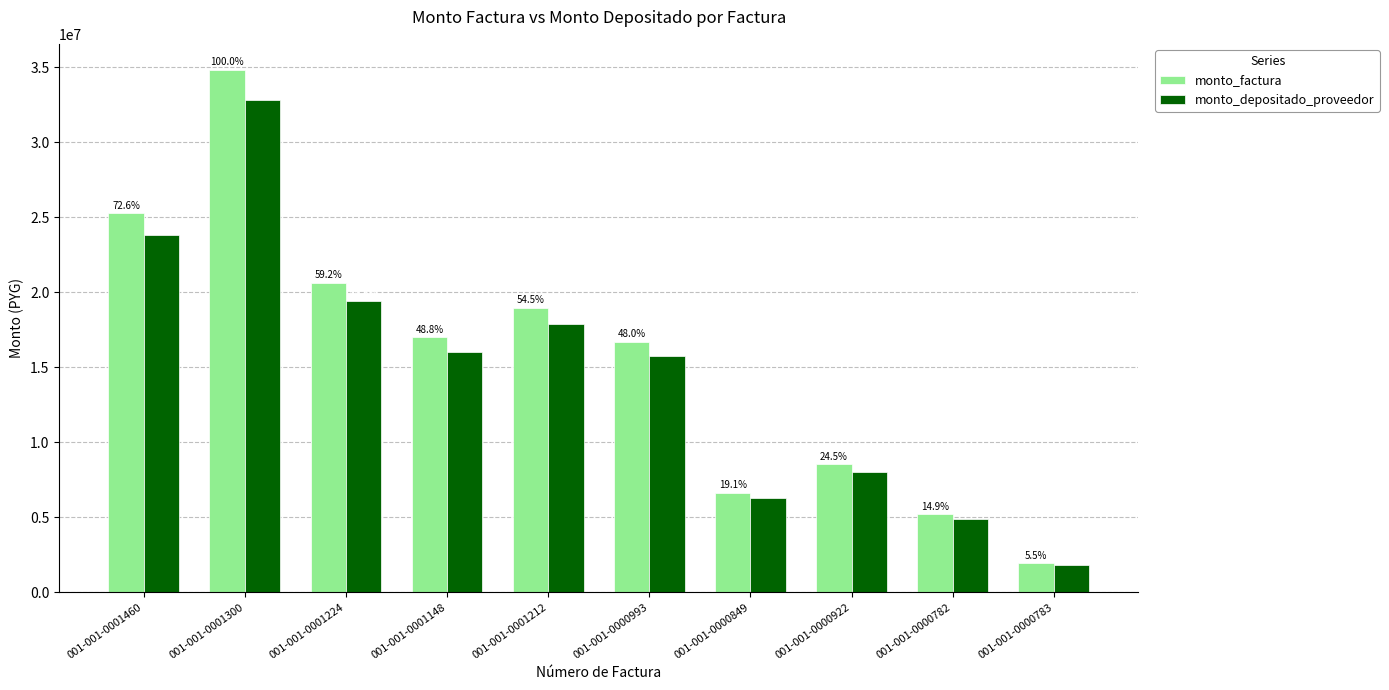

Between 001-001-0001224 and 001-001-0000922, which is larger?

001-001-0001224